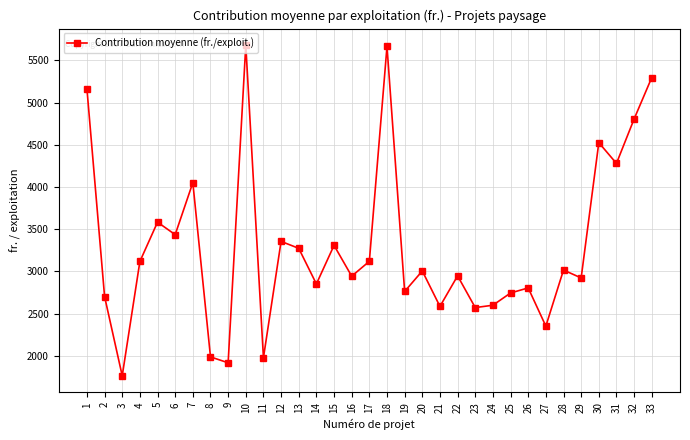

How many data points are less than 3005?

16